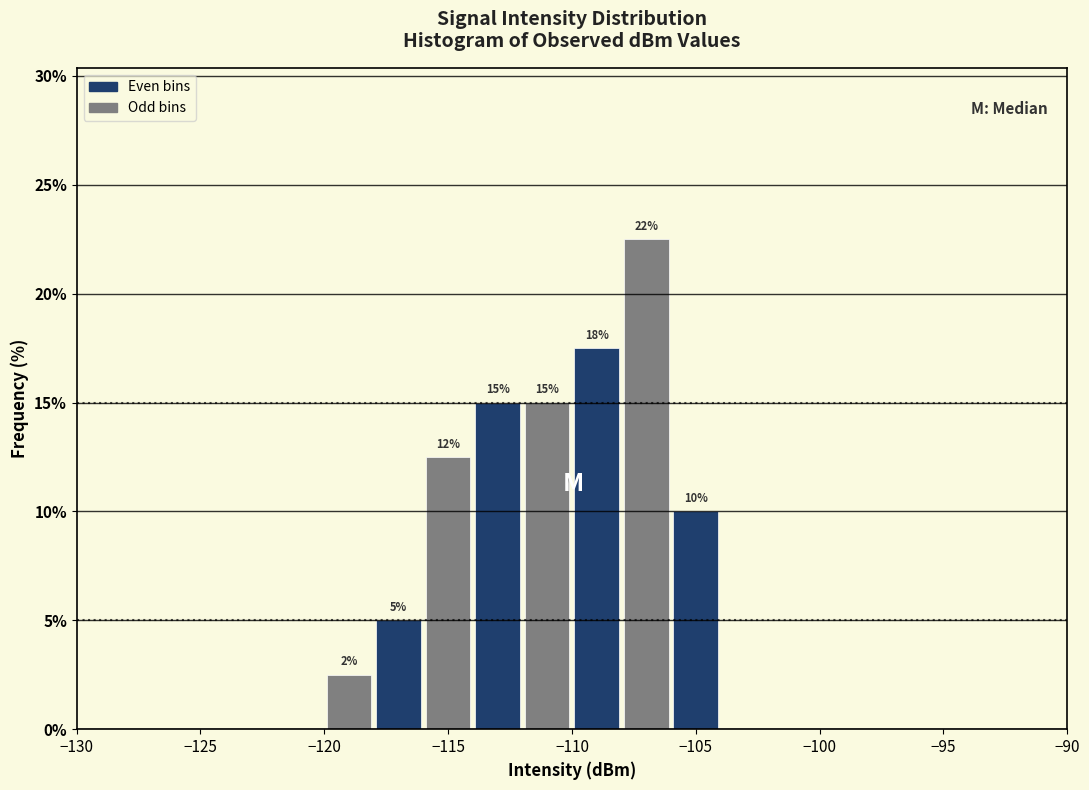

Which range on the x-axis has the tallest bar?

-108 to -106